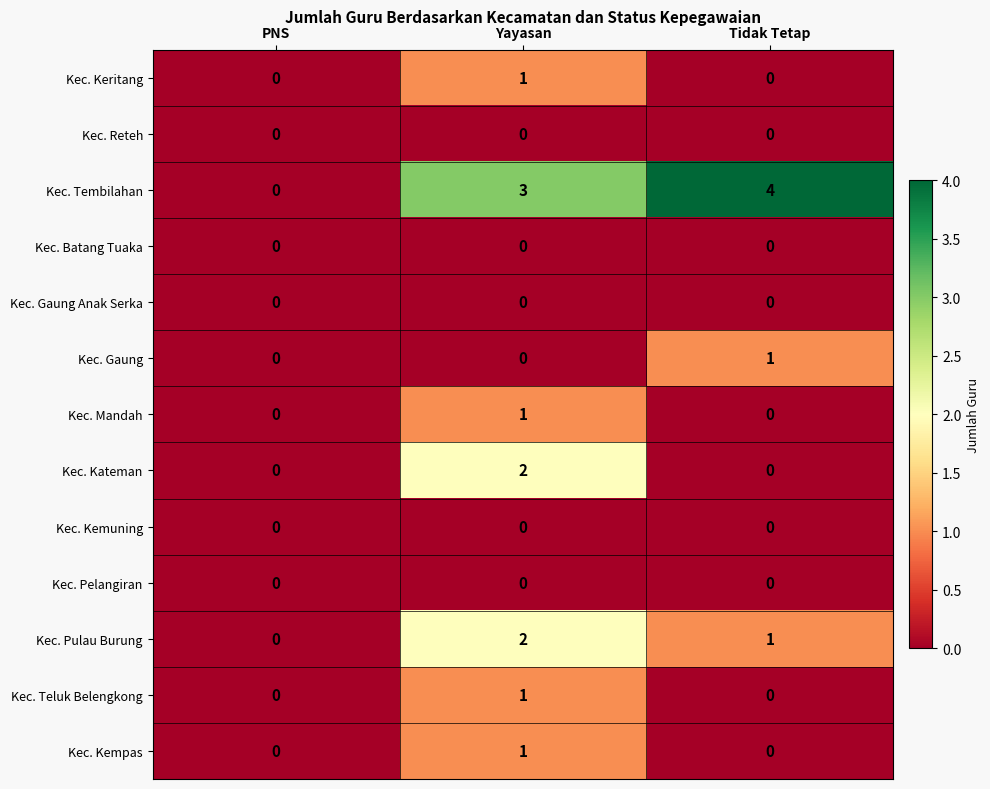

At which category is the sum across all series the highest?

Yayasan